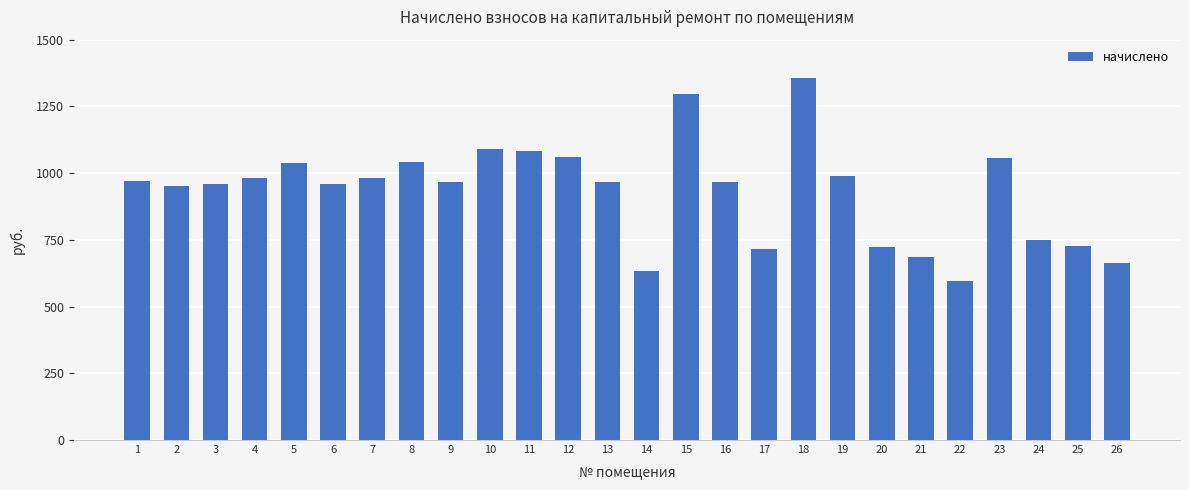

Are the bars grouped side by side (vs. stacked)?

No